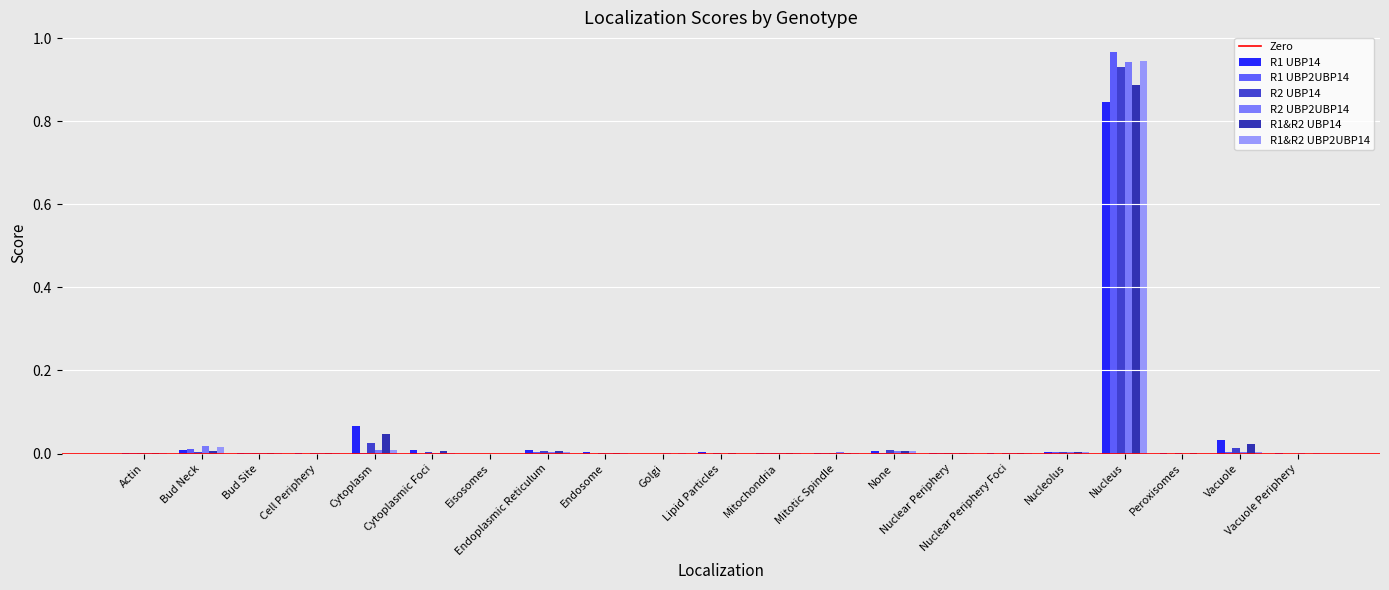

How many groups of bars are there?

21